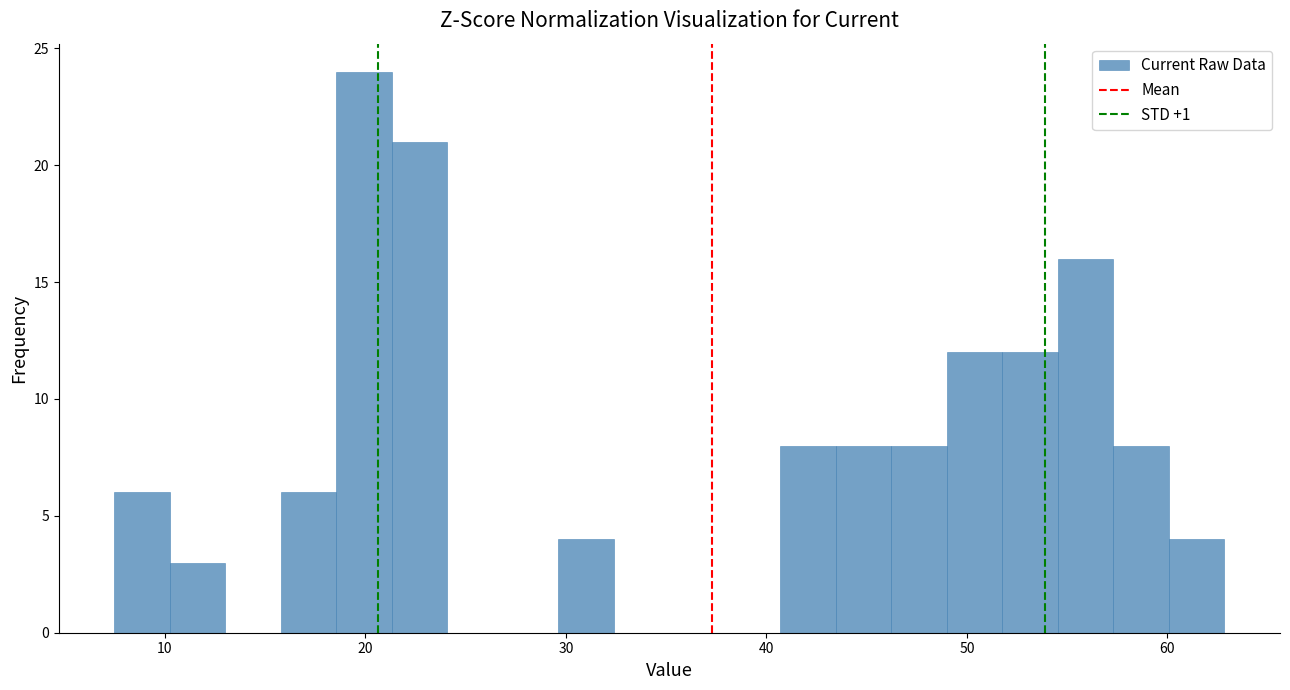

Around what value on the x-axis is the tallest bar? Give the approximate position of its centre, as read against the axis.

20